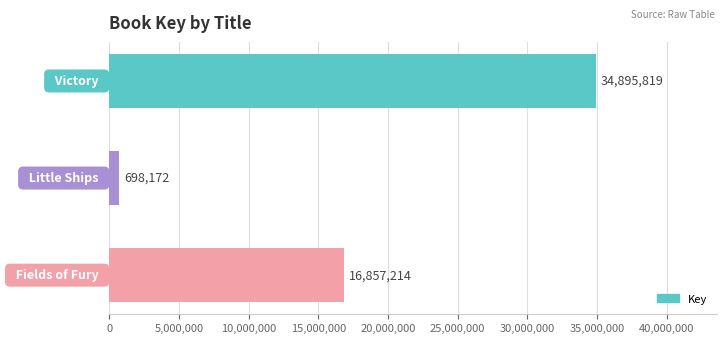

Does the chart contain any negative values?

No